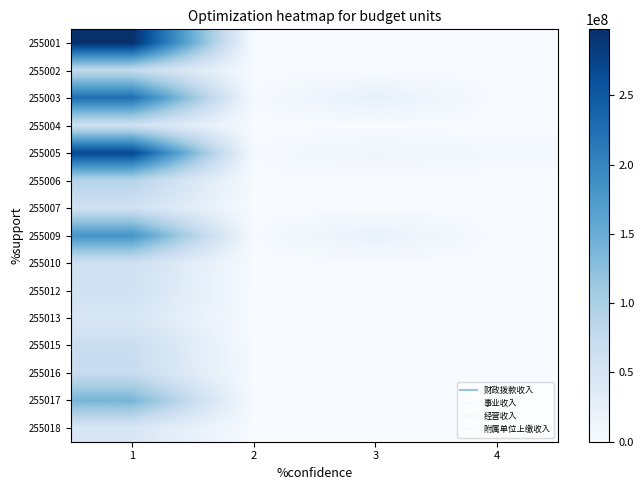

Which has a higher value, 3 or 4?

3